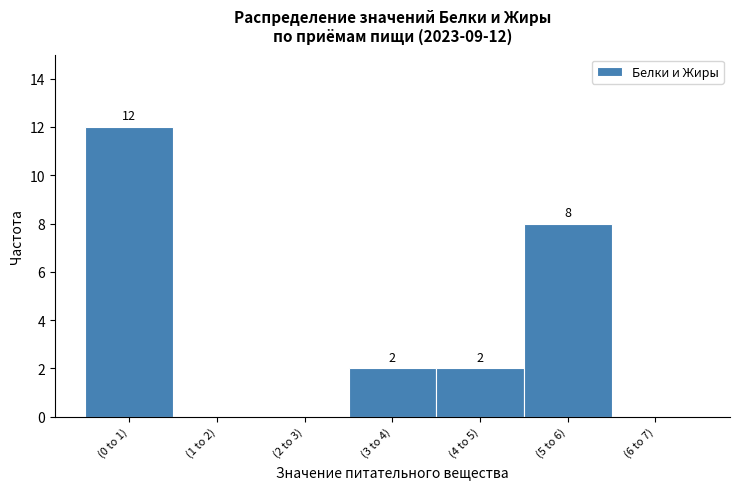

Reading left to right, extract all data points from this chart.

(0 to 1)=12	(1 to 2)=0	(2 to 3)=0	(3 to 4)=2	(4 to 5)=2	(5 to 6)=8	(6 to 7)=0